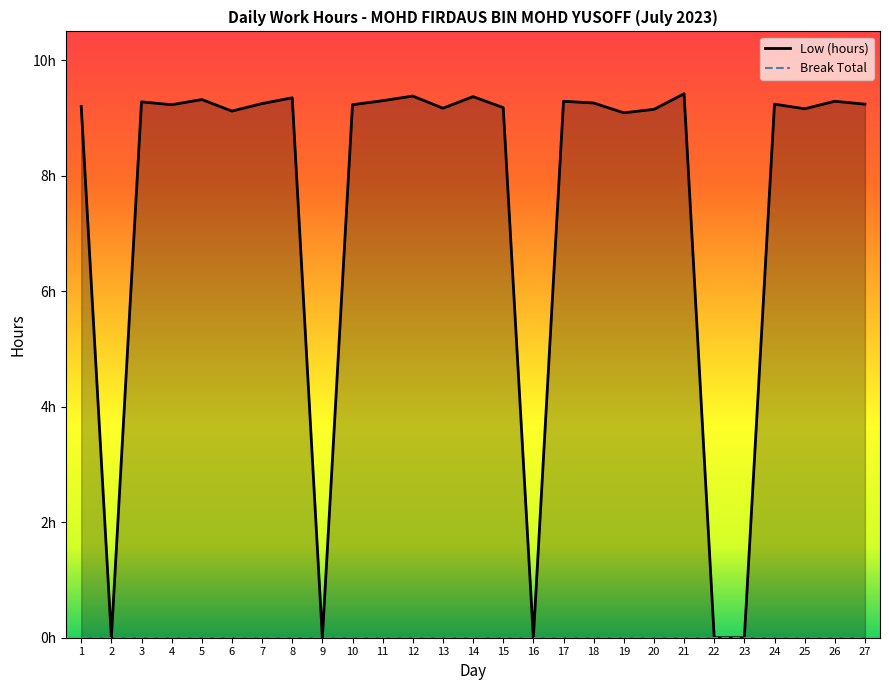

Reading right to left, what are all the values shown in this chart?

9.2	9.3	9.2	9.2	0.0	0.0	9.4	9.2	9.1	9.3	9.3	0.0	9.2	9.4	9.2	9.4	9.3	9.2	0.0	9.3	9.2	9.1	9.3	9.2	9.3	0.0	9.2